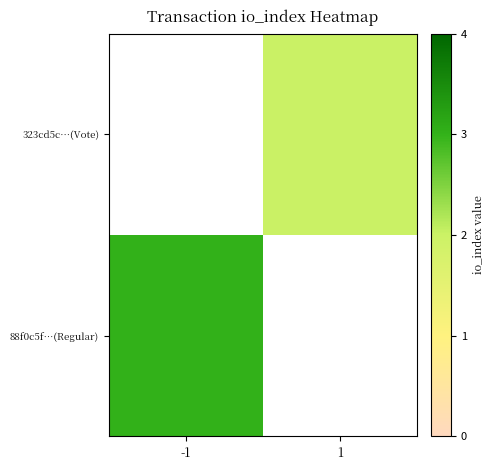

Rank the series by their maximum value, from highest to lowest.

88f0c5f…(Regular), 323cd5c…(Vote)